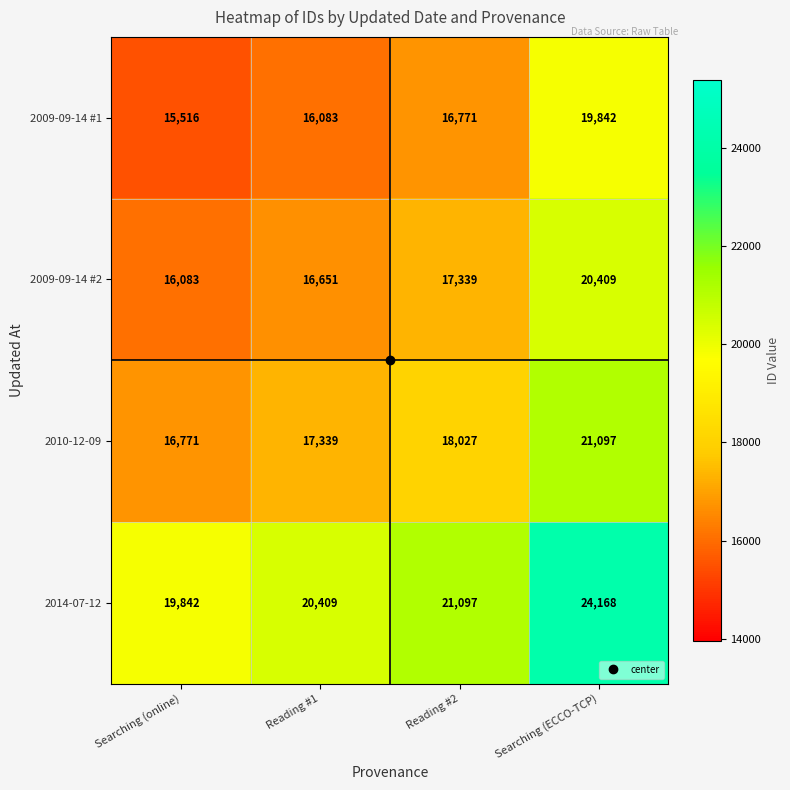

Rank the series by their maximum value, from highest to lowest.

2014-07-12, 2010-12-09, 2009-09-14 #2, 2009-09-14 #1